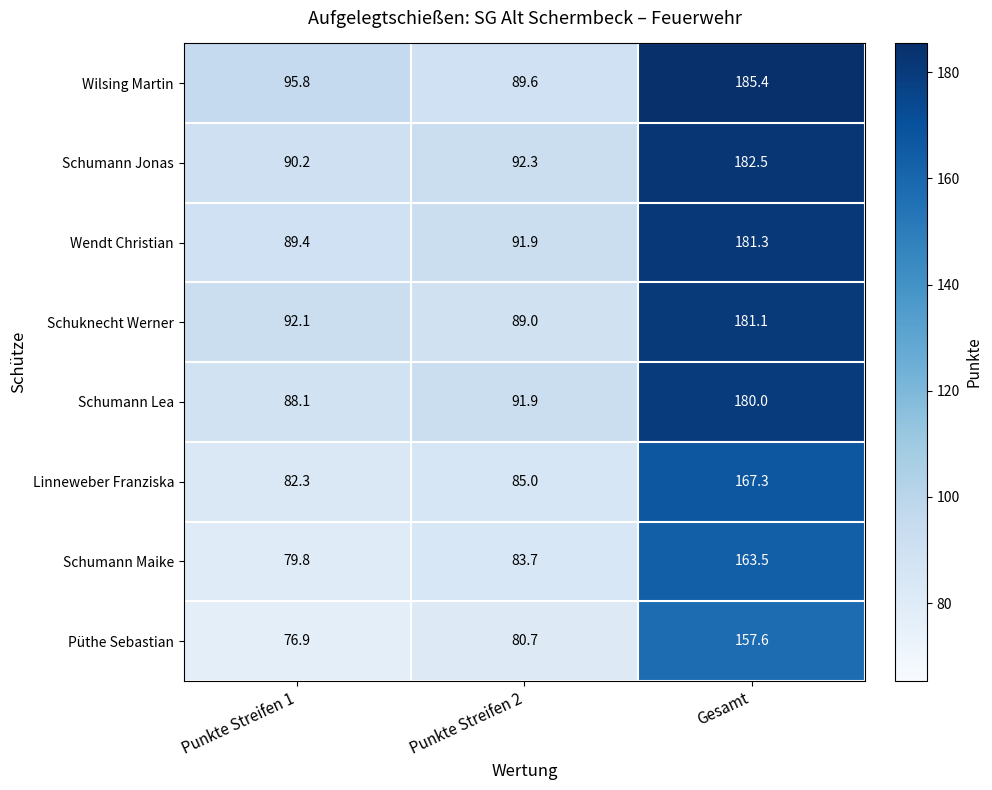

Rank the series at Gesamt from highest to lowest value.

Wilsing Martin, Schumann Jonas, Wendt Christian, Schuknecht Werner, Schumann Lea, Linneweber Franziska, Schumann Maike, Püthe Sebastian